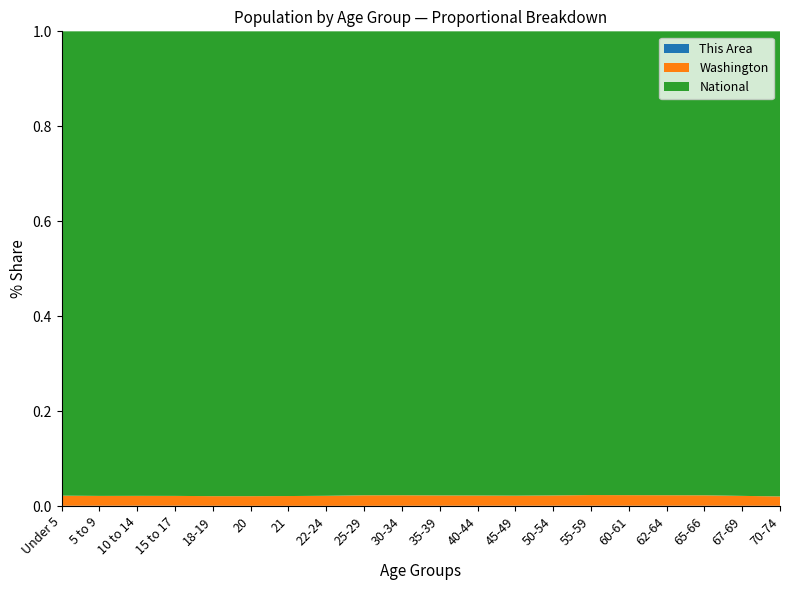

Reading left to right, transcribe all the data shown in this chart.

This Area: 10604	12695	13902	8150	4203	1667	1477	4016	7097	9010	10744	11829	12923	12628	11352	4096	5690	3090	3931	4416
Washington: 439657	429877	438233	273587	188541	94086	91883	275543	480398	453383	448607	459698	492909	495296	453078	162454	219633	119417	151057	186746
National: 20201362	20348657	20677194	12954254	9086089	4519129	4354294	12712576	21101849	19962099	20179642	20890964	22708591	22298125	19664805	7113727	9704197	5319902	7115361	9278166